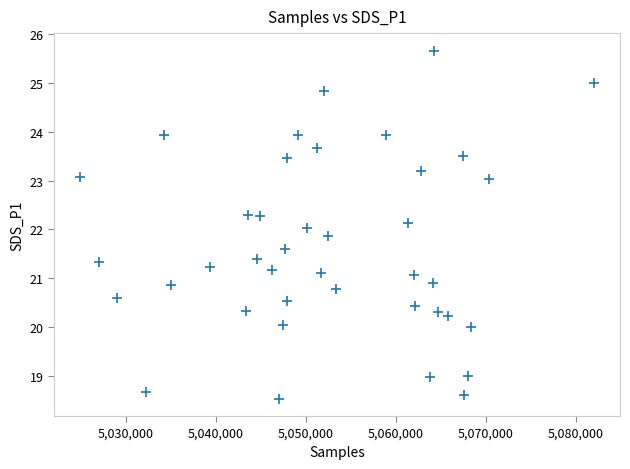

What is the range of Y values (max minus min)?

7.1